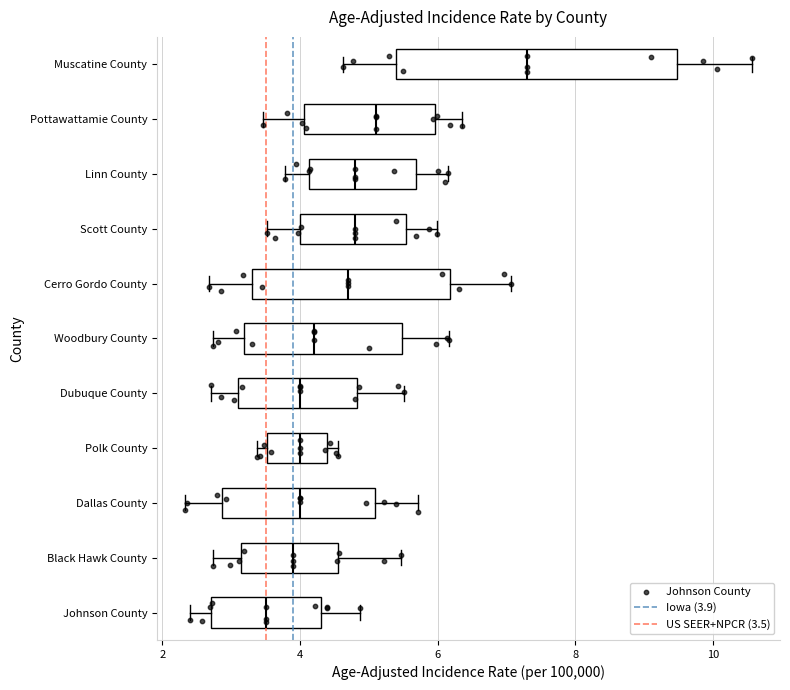

Comparing the boxes themselves (not the whiskers), which one is the widest?

Muscatine County